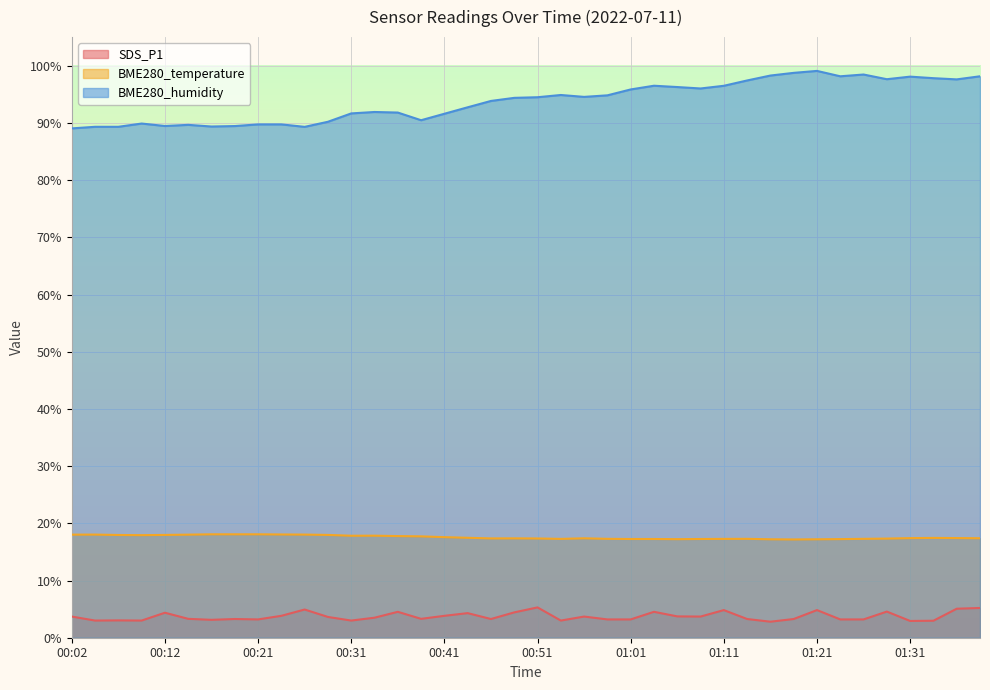

Which series changed the most between 00:09 and 00:24?

SDS_P1